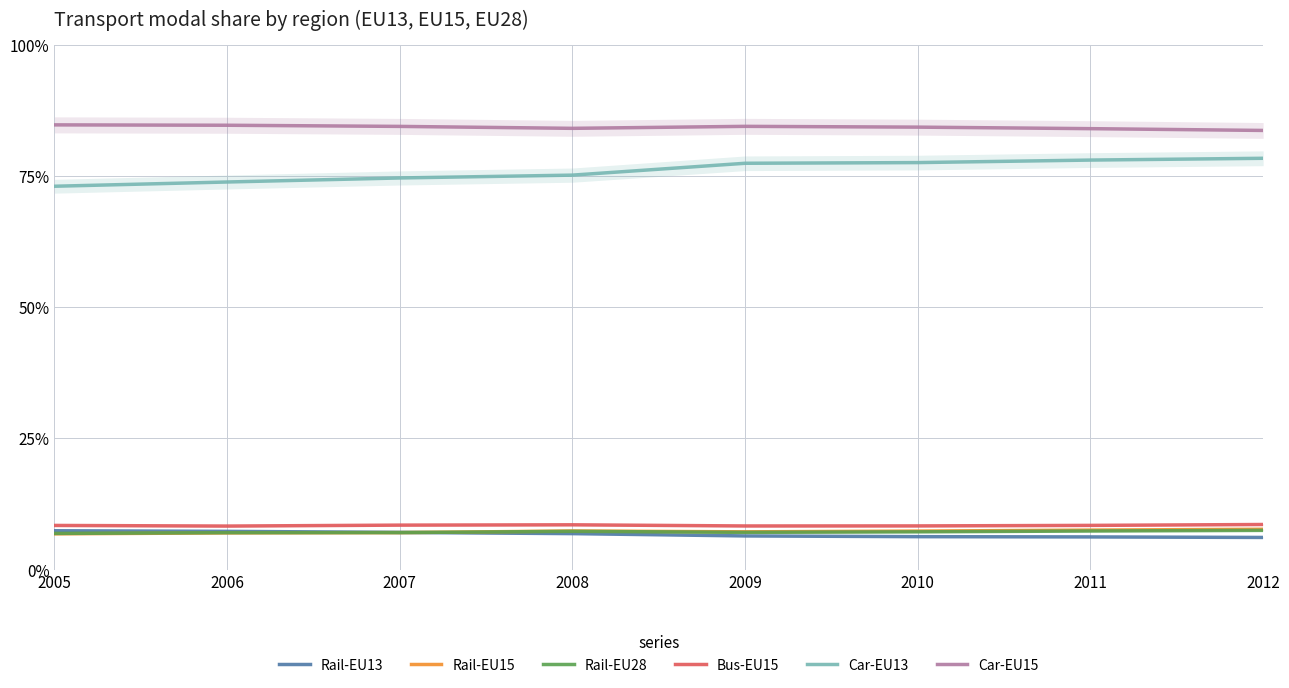

What are all the series names shown in the legend?

Rail-EU13, Rail-EU15, Rail-EU28, Bus-EU15, Car-EU13, Car-EU15